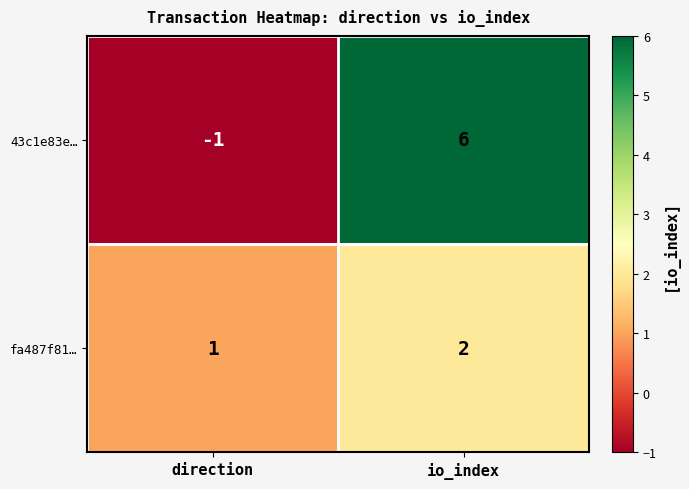

How many categories are shown in the chart?

2